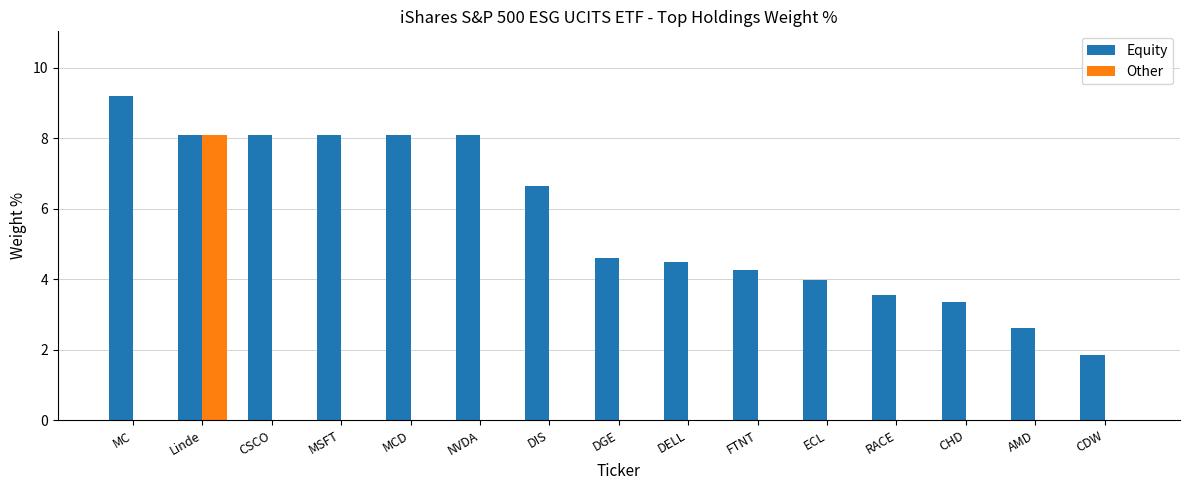

What is the maximum value shown in the chart?

9.2